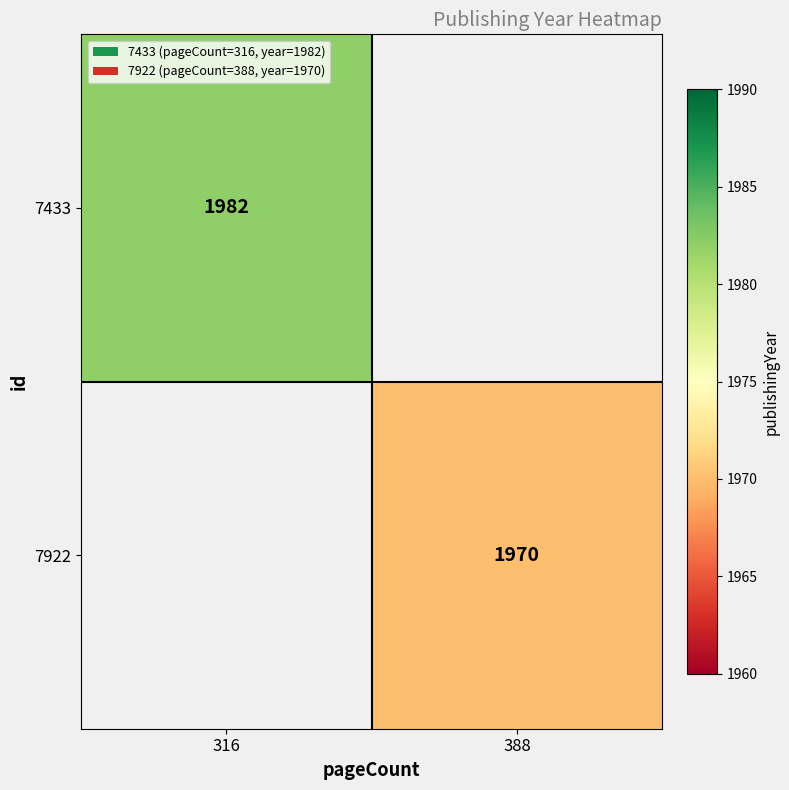

At how many categories does at least one series exceed 1973?

1